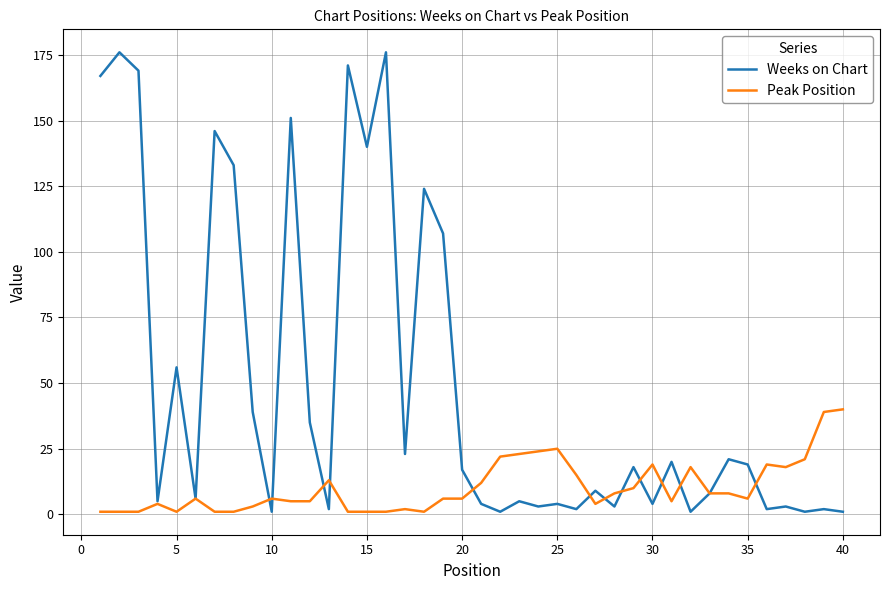

How many distinct data groups are displayed?

2